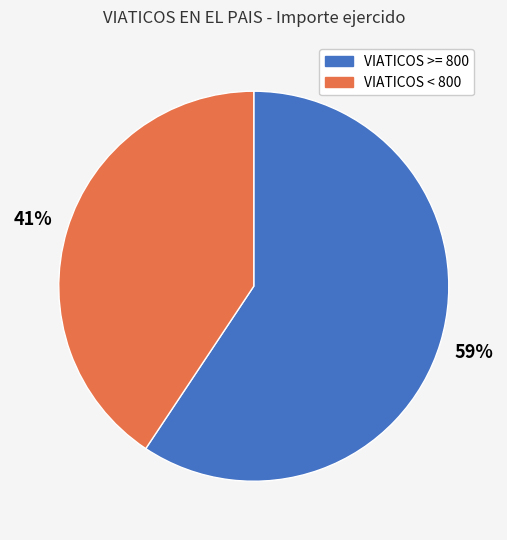

To the nearest percent, what is the average slice percentage?

50%